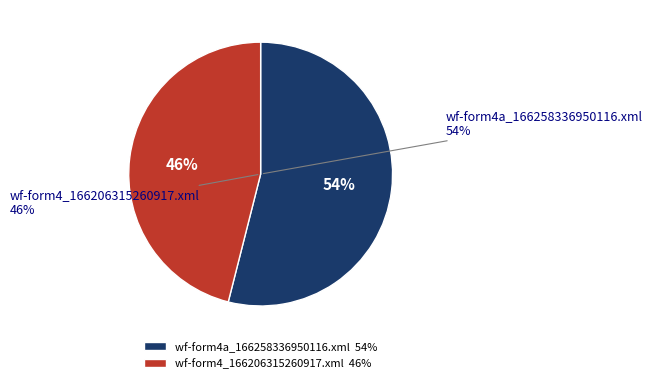

Is the sum of wf-form4_166206315260917.xml and wf-form4a_166258336950116.xml greater than half?

Yes